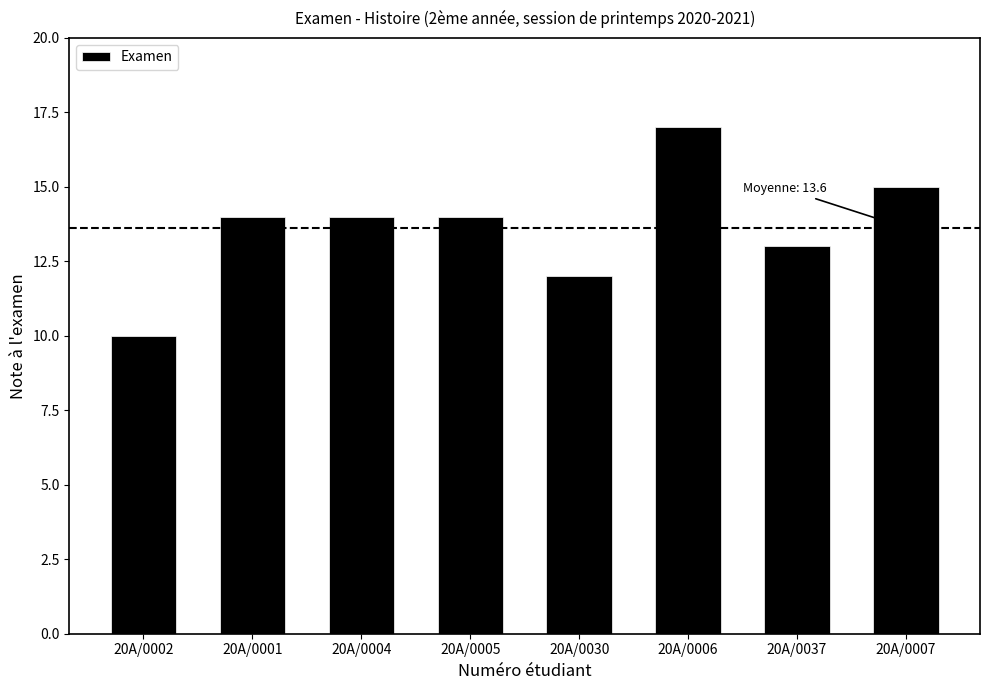

What is the smallest value displayed?

10